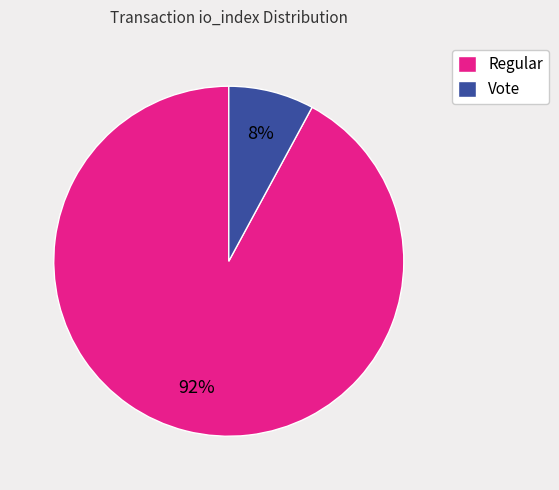

To the nearest percent, what portion does Vote represent?

8%